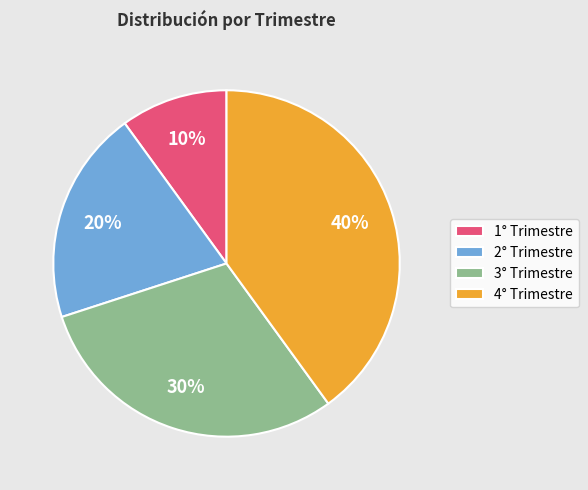

How many slices are in this pie chart?

4